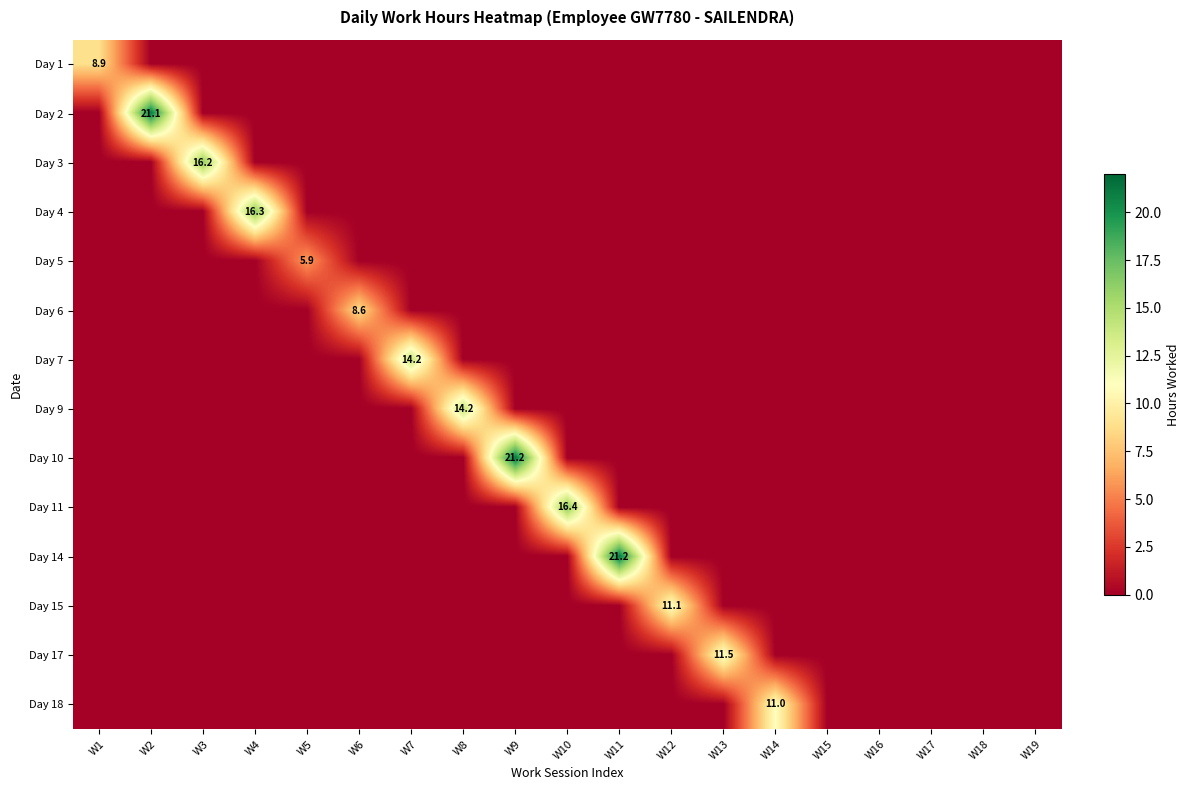

At how many categories does at least one series exceed 6?

13